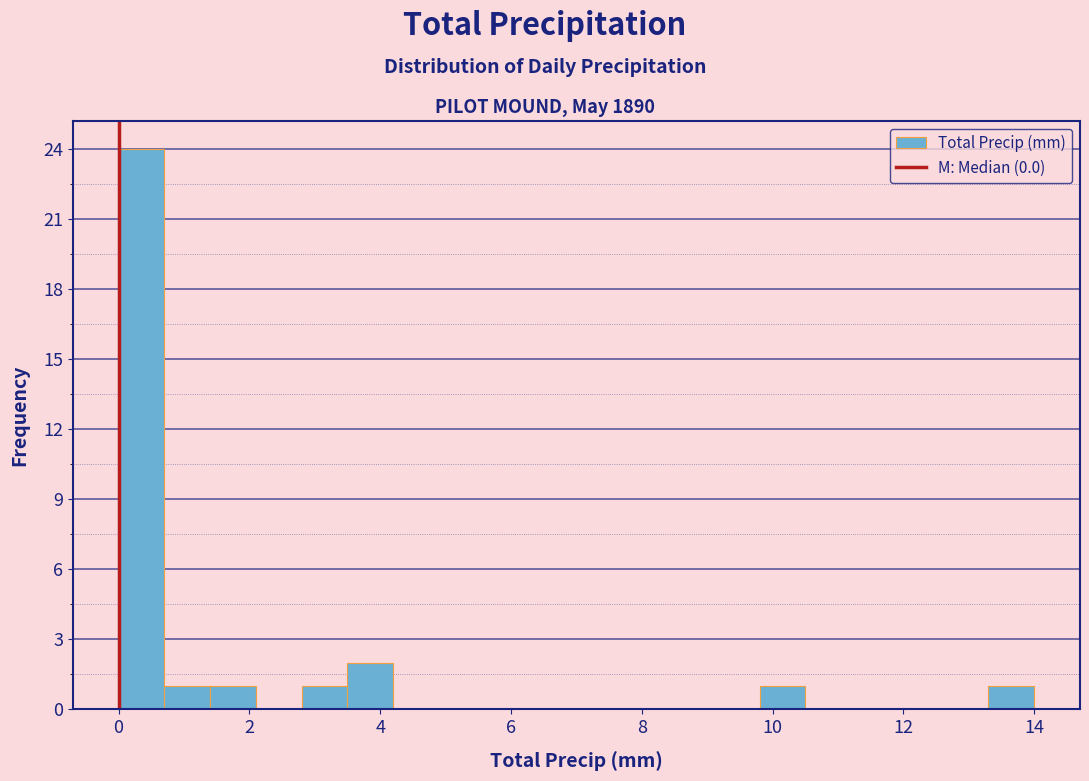

Read against the x-axis, roughly where is the centre of the tallest bar?

0.4